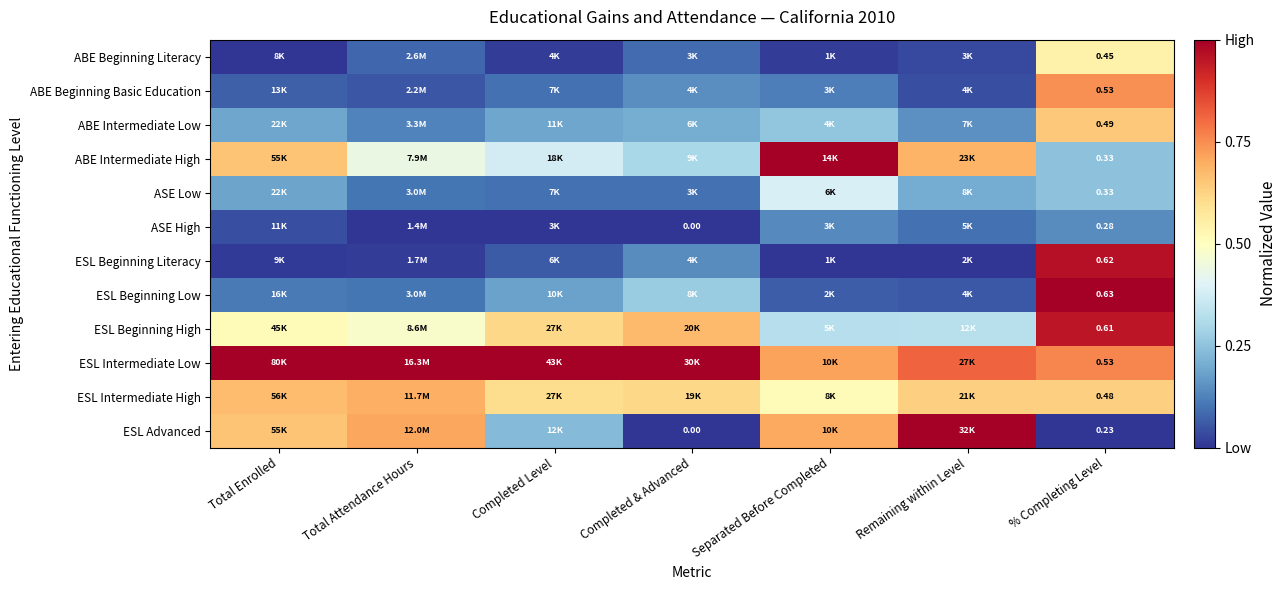

True or false: ASE High has a value of 0.1 at Completed & Advanced.

False